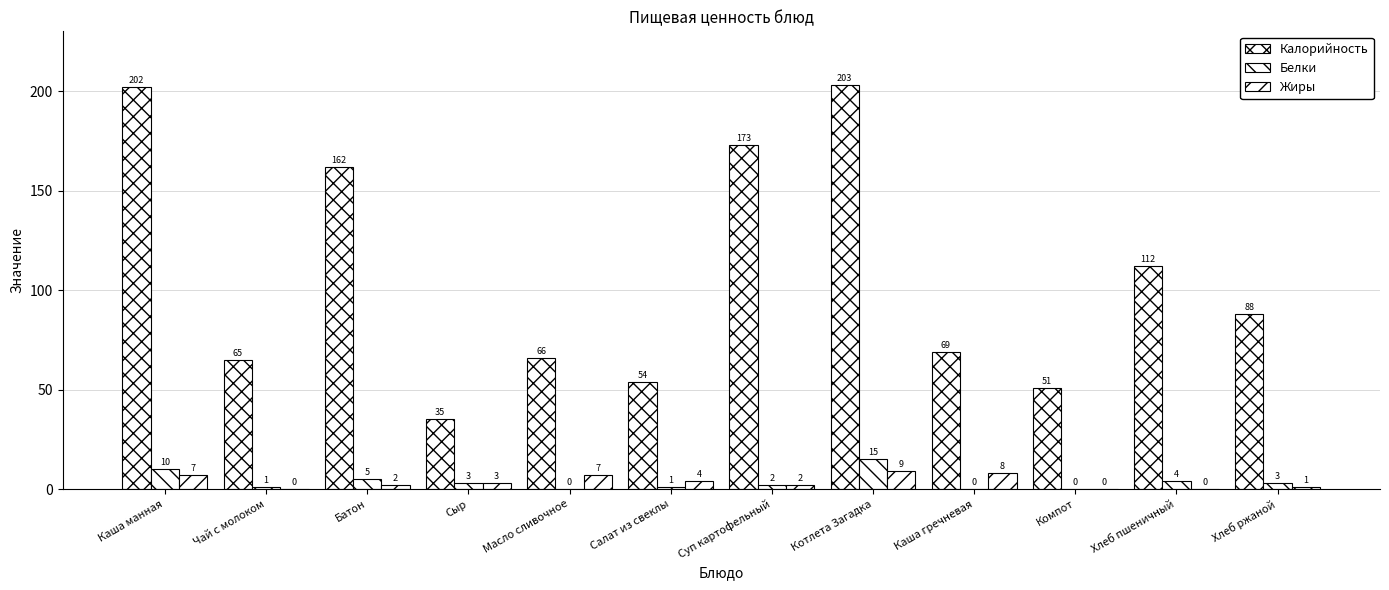

What is the sum of all Калорийность values?

1280